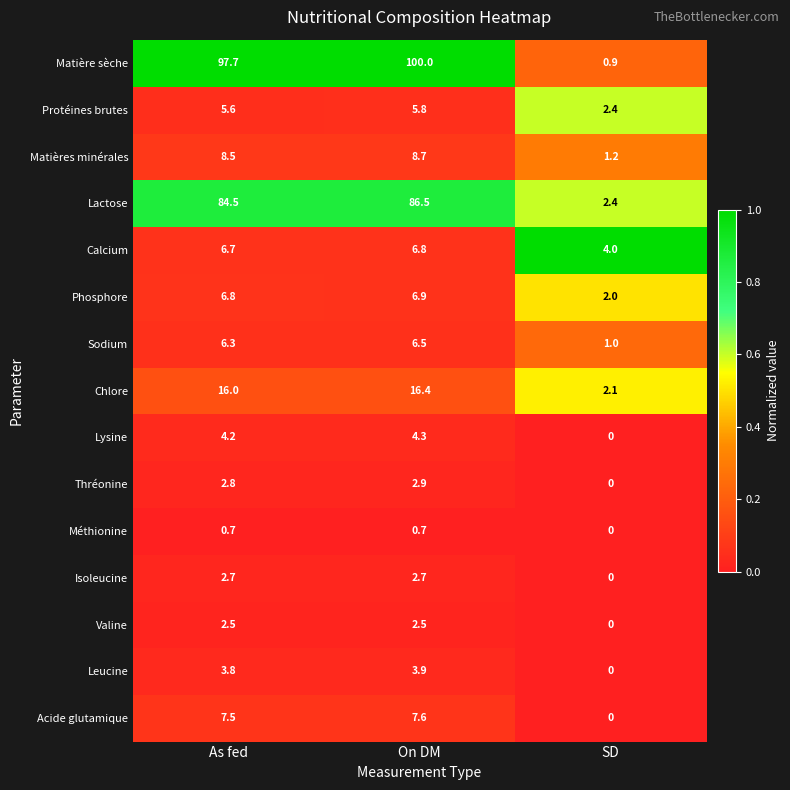

The Protéines brutes series shows 5.8 at On DM. True or false?

True